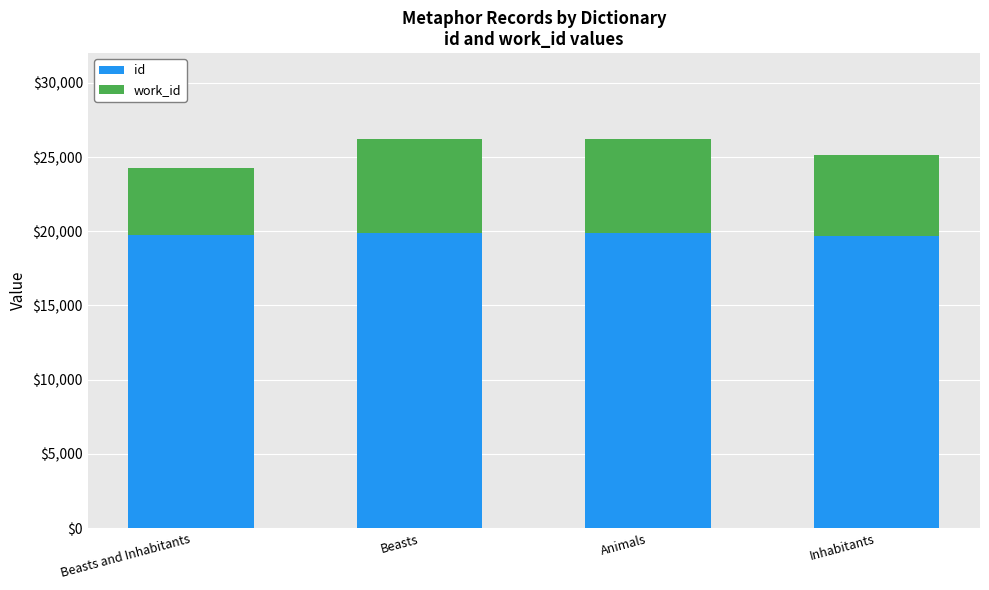

How many data points in id are less than 19858?

2